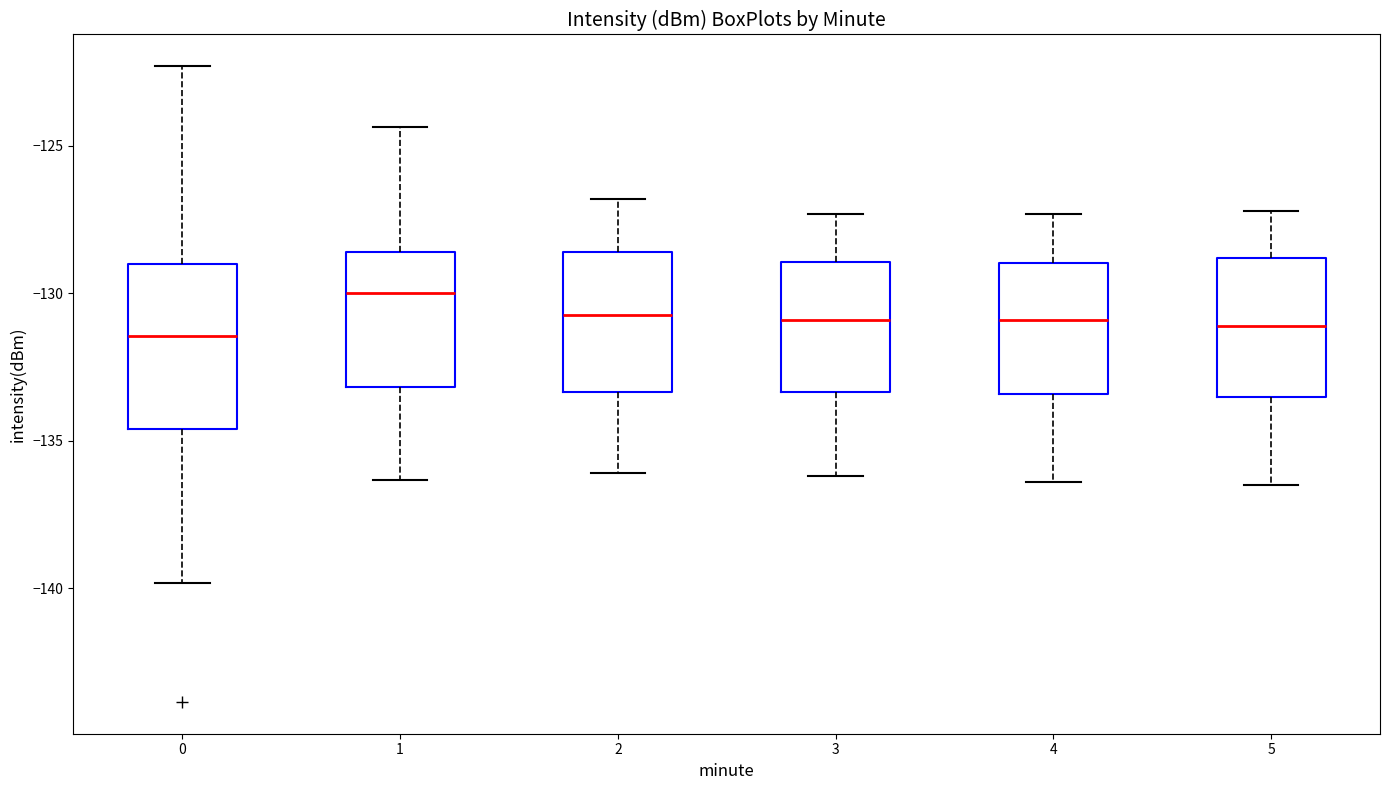

Which box's median line is the highest?

1